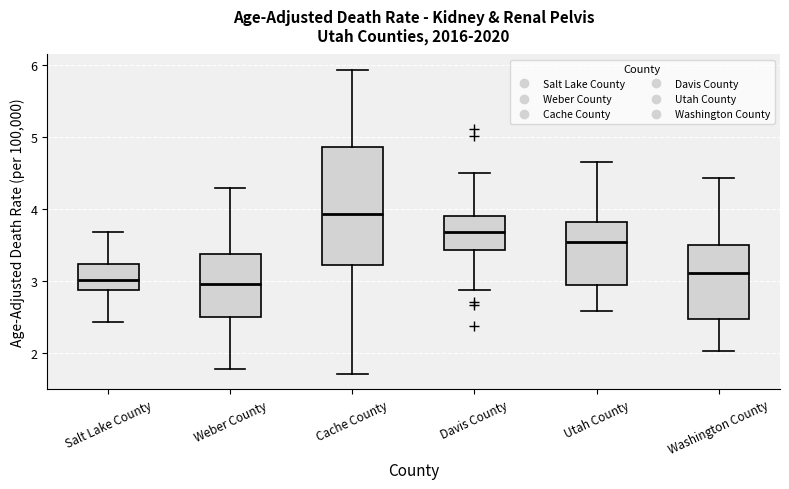

Reading left to right, read every box against the y-axis: the position of its median line, the range the box covers, and the ends of its whiskers. The values are not printed on the chart, so give them approximately, as read against the axis.

Salt Lake County: median 3.0, box 2.9 to 3.2, whiskers 2.4 to 3.7
Weber County: median 3.0, box 2.5 to 3.4, whiskers 1.8 to 4.3
Cache County: median 3.9, box 3.2 to 4.9, whiskers 1.7 to 5.9
Davis County: median 3.7, box 3.4 to 3.9, whiskers 2.9 to 4.5
Utah County: median 3.5, box 2.9 to 3.8, whiskers 2.6 to 4.7
Washington County: median 3.1, box 2.5 to 3.5, whiskers 2.0 to 4.4